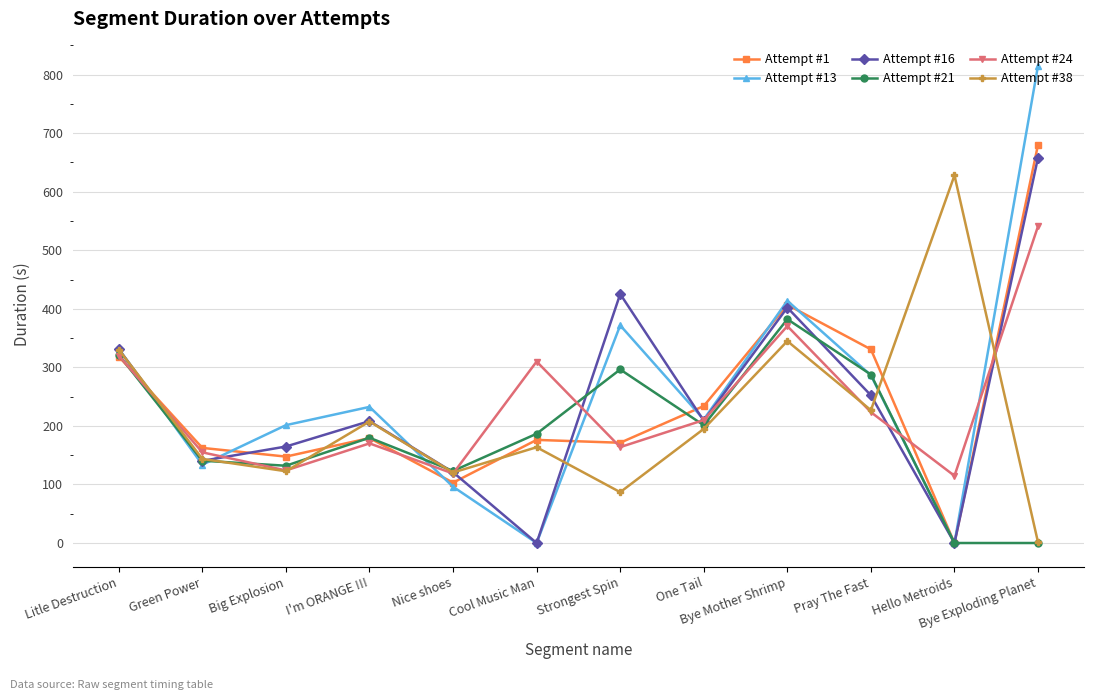

The Attempt #24 series shows 163.8 at Strongest Spin. True or false?

True